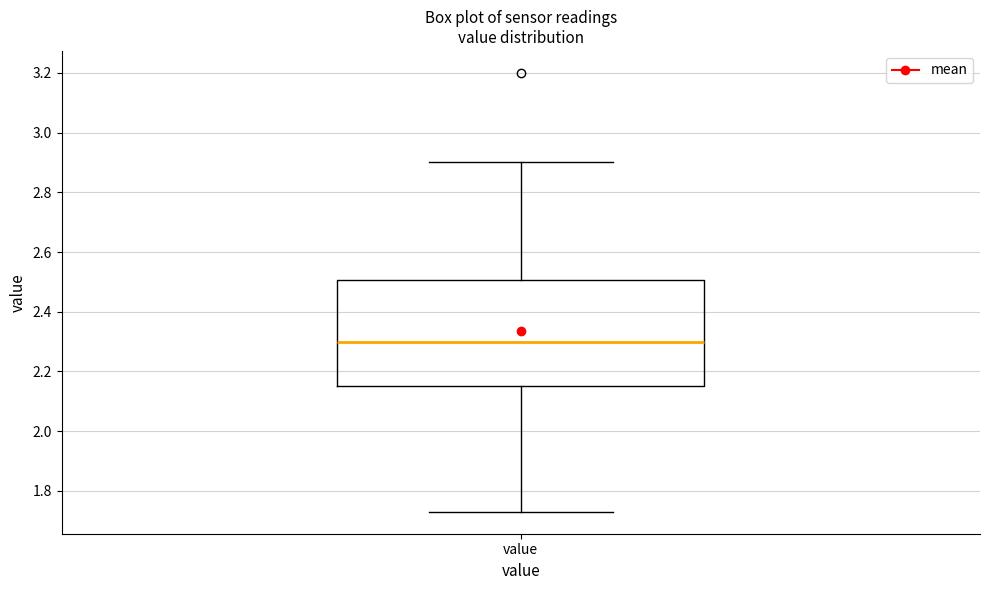

Transcribe this box plot: give where the median line is, the range the box spans, and where the two whiskers end, as read against the y-axis. The values are not printed on the chart, so give them approximately, as read against the axis.

median 2.30, box 2.16 to 2.50, whiskers 1.74 to 2.90